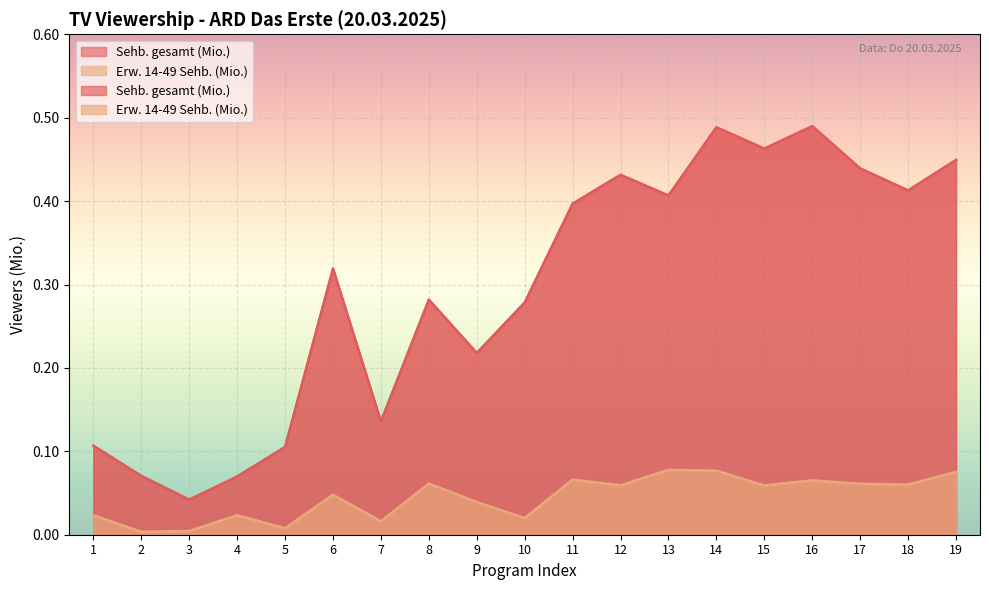

What are all the series names shown in the legend?

Sehb. gesamt (Mio.), Erw. 14-49 Sehb. (Mio.)